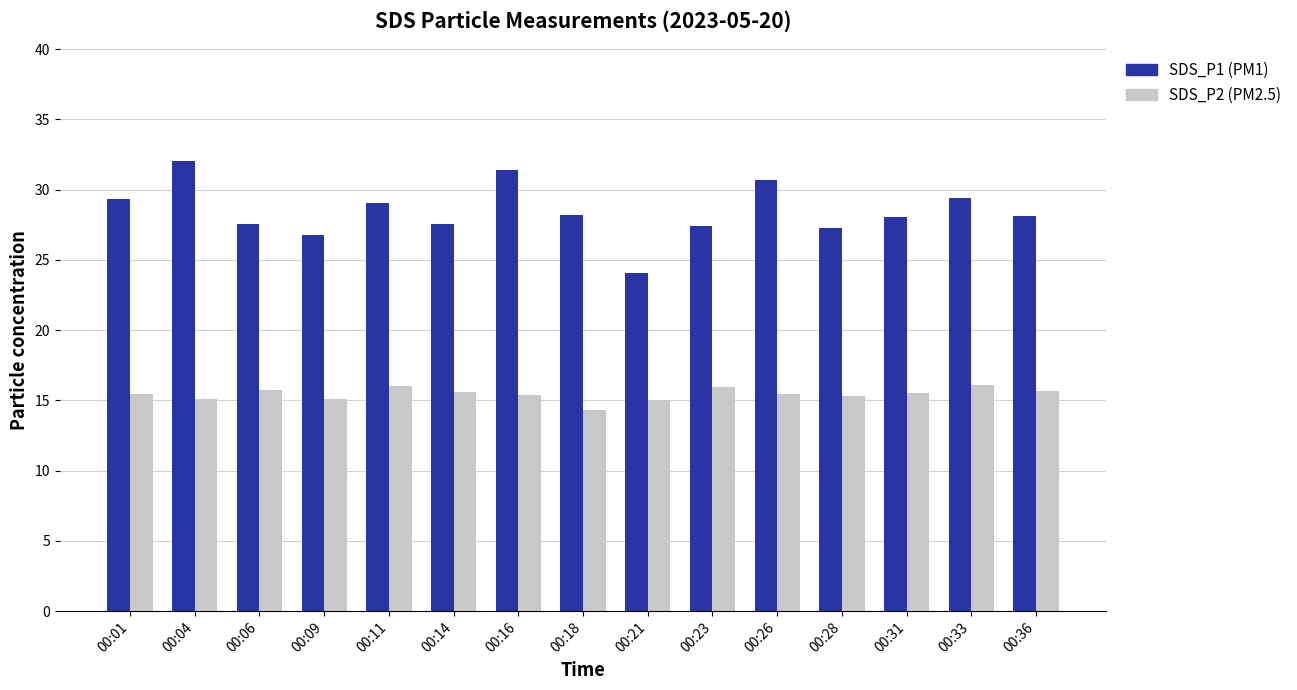

What is the total value across all series at 00:21?

39.1